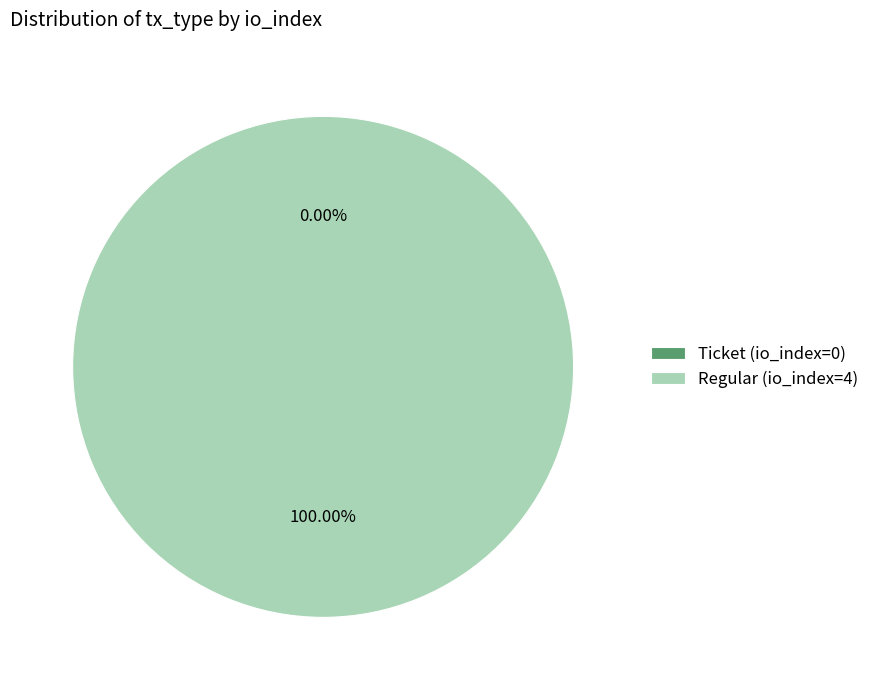

Is it true that Regular (io_index=4) is 100% of the pie?

True